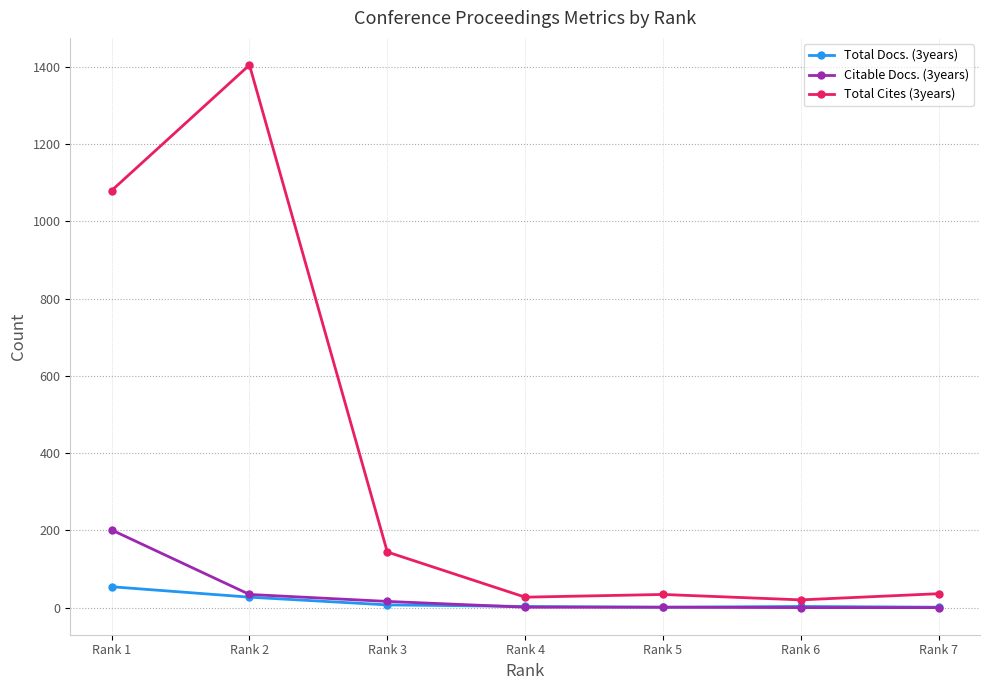

What is the difference between the highest and lowest values at Rank 7?

36